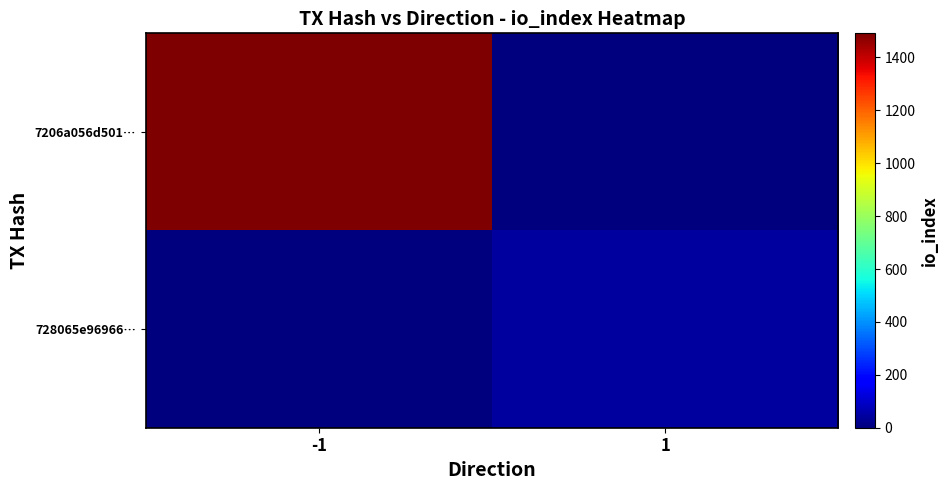

Which series has the largest range (max minus min)?

7206a056d501…